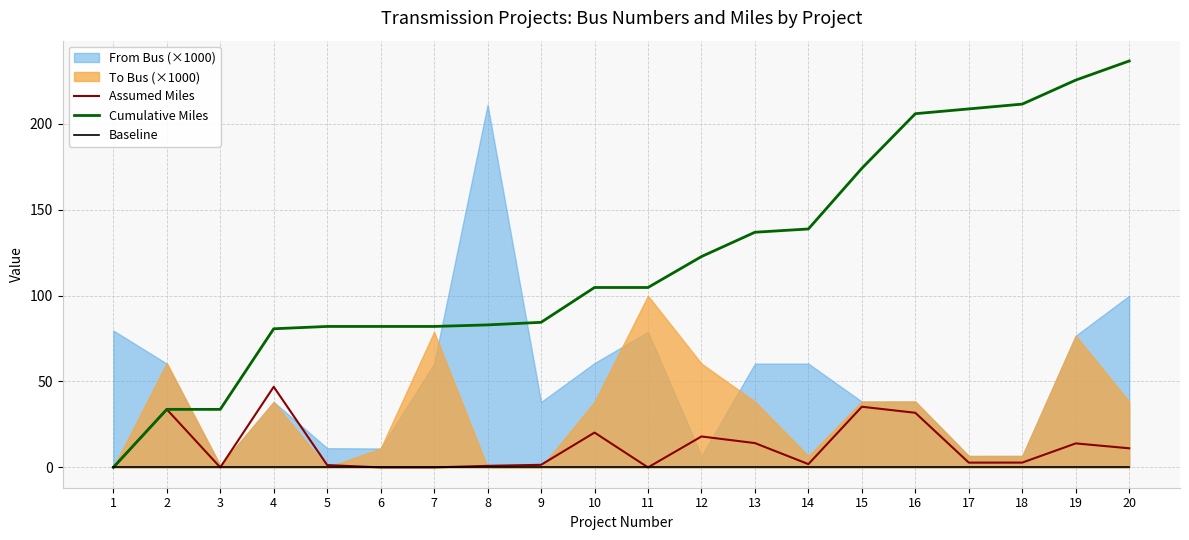

True or false: Cumulative Miles and Assumed Miles cross at least once.

False